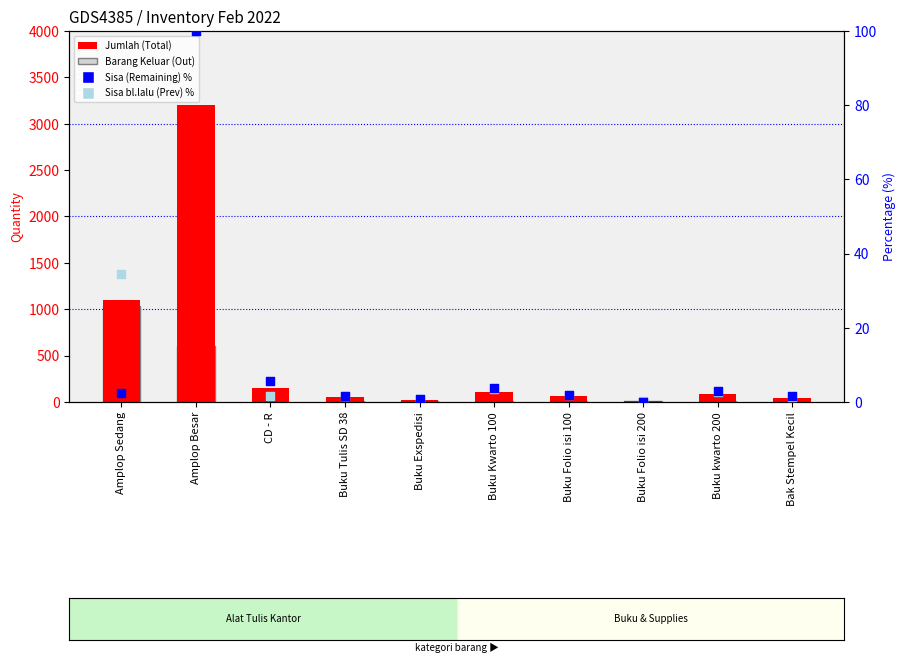

Which series reaches the minimum Y coordinate?

Barang Keluar (Out)